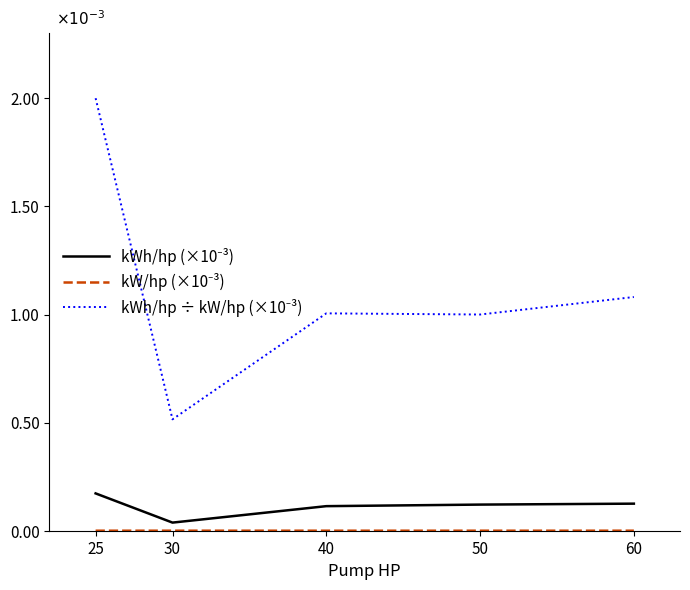

Count the number of data series in this chart.

3